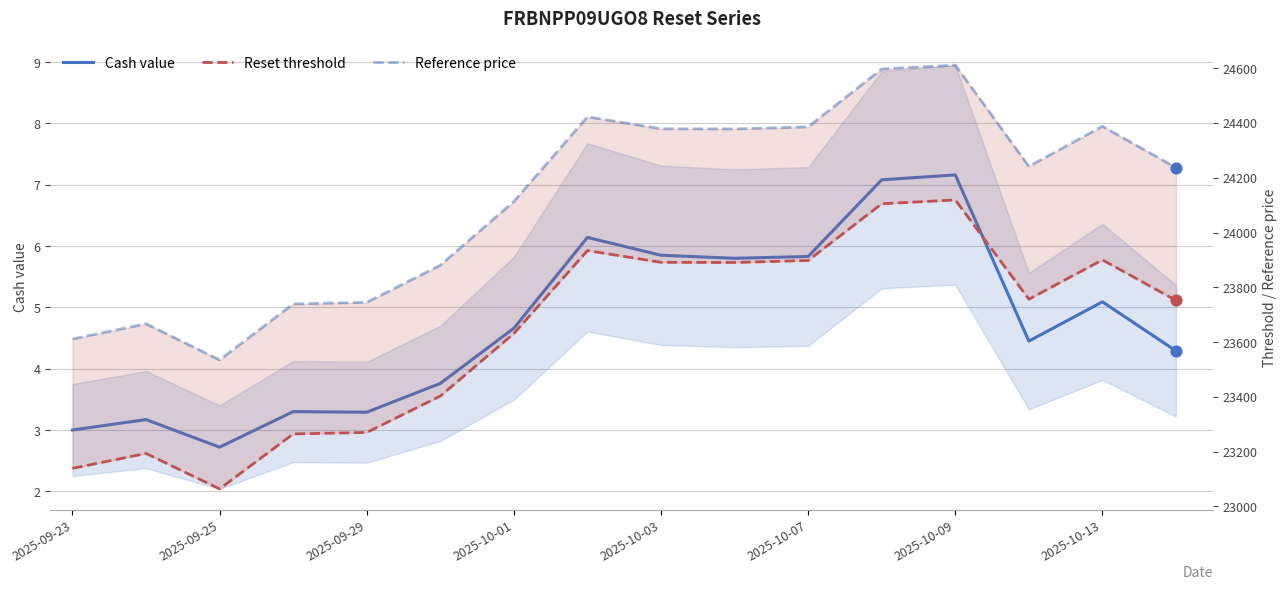

What are all the series names shown in the legend?

Cash value, Reset threshold, Reference price